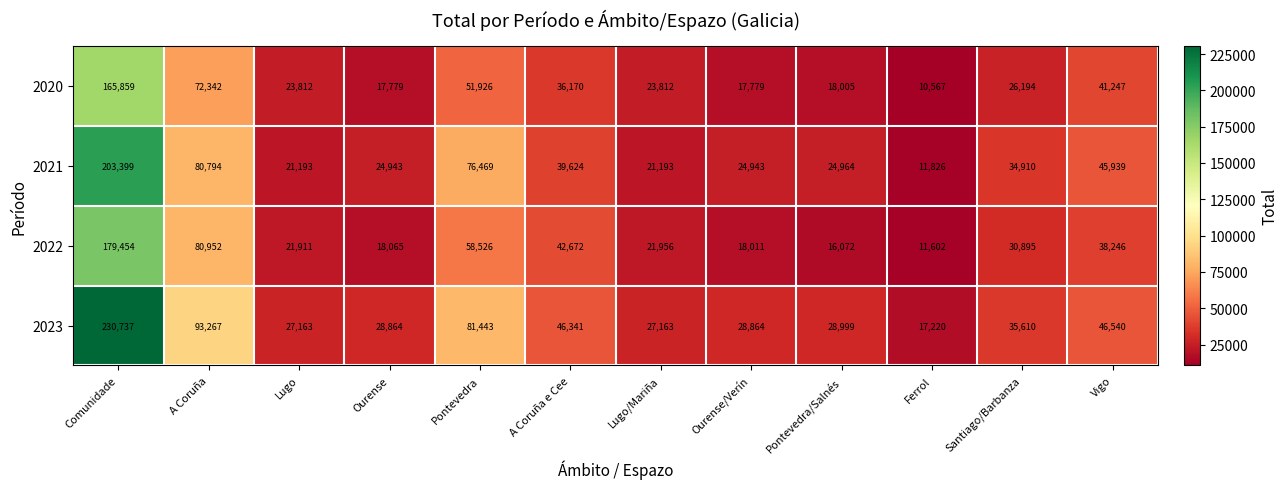

At which category is the sum across all series the highest?

Comunidade